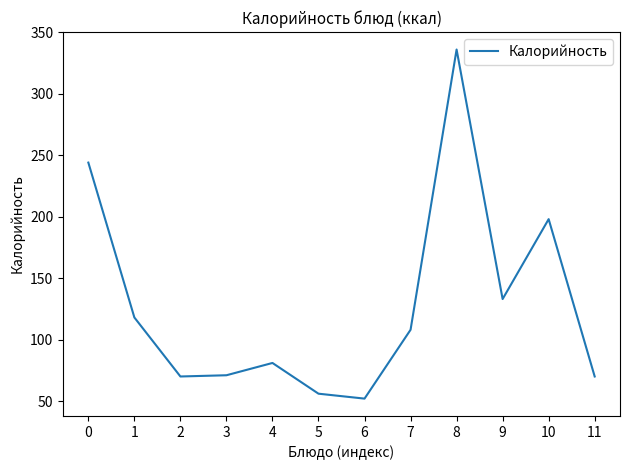

Between 11 and 5, which is larger?

11